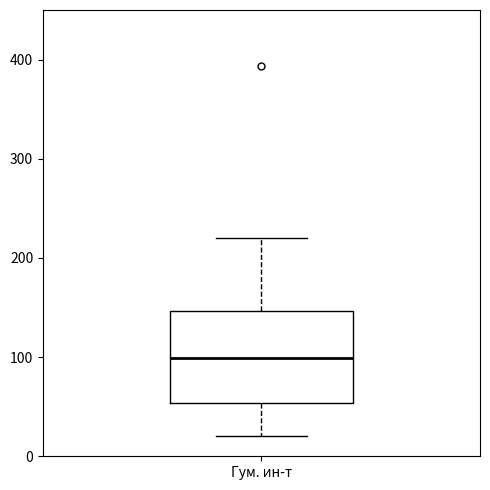

Transcribe this box plot: give where the median line is, the range the box spans, and where the two whiskers end, as read against the y-axis. The values are not printed on the chart, so give them approximately, as read against the axis.

median 100, box 50 to 150, whiskers 20 to 220